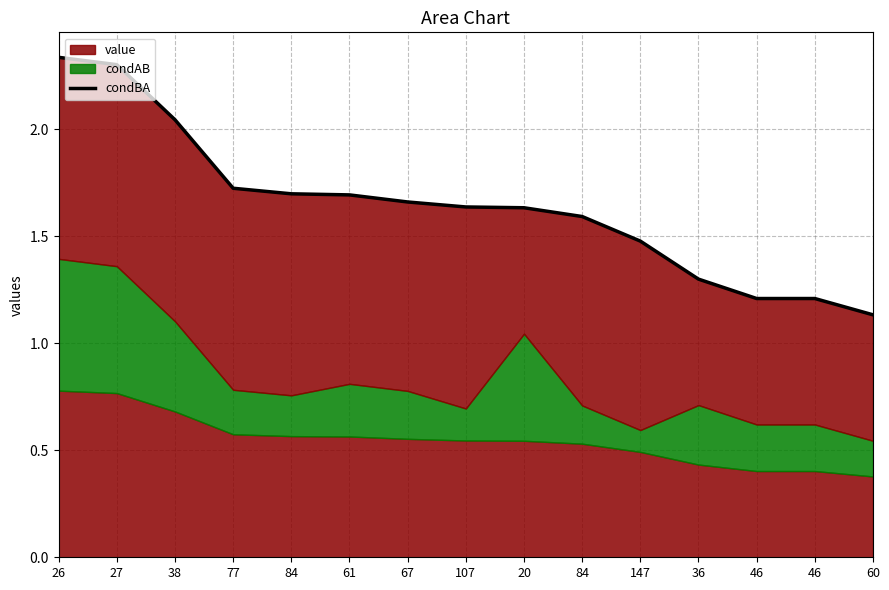

Rank the categories by value from lowest to highest.

60, 46, 46, 36, 147, 84, 20, 107, 67, 61, 84, 77, 38, 27, 26